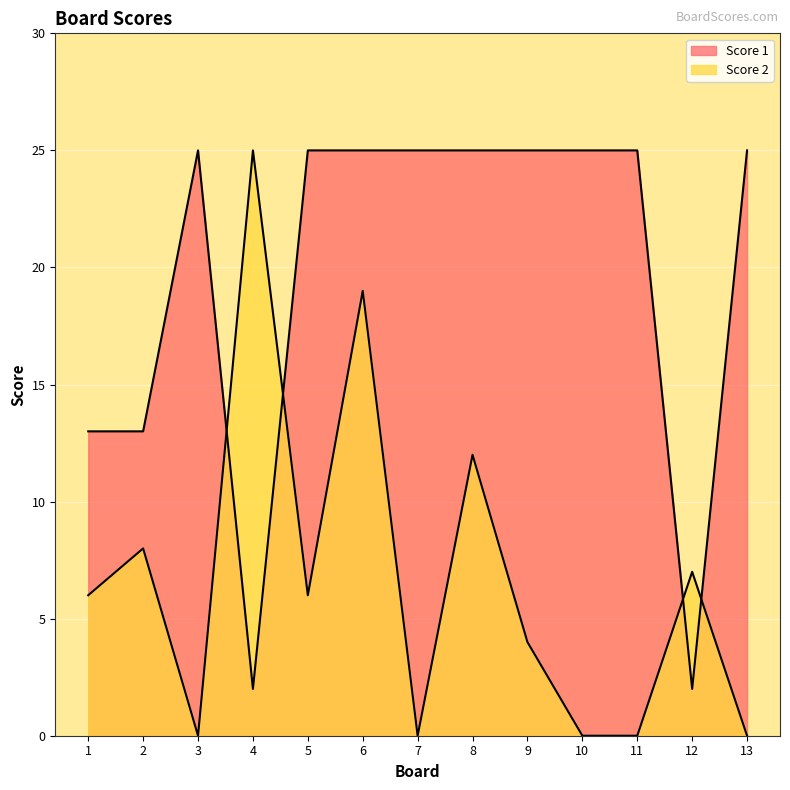

Reading left to right, transcribe all the data shown in this chart.

Score 1: 13	13	25	2	25	25	25	25	25	25	25	2	25
Score 2: 6	8	0	25	6	19	0	12	4	0	0	7	0